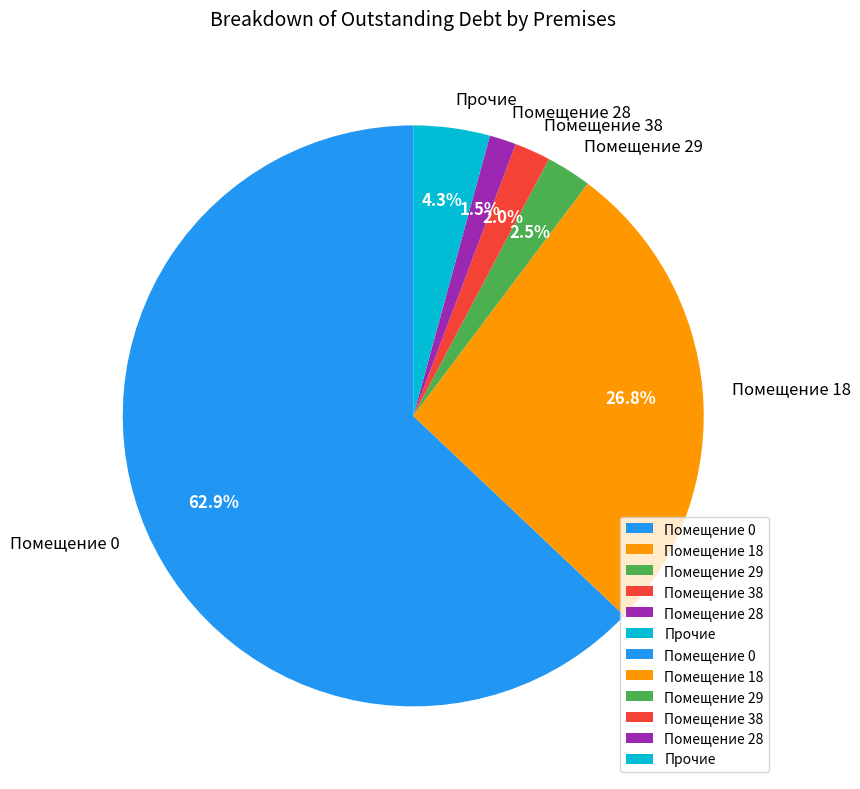

Between Помещение 38 and Помещение 0, which is larger?

Помещение 0